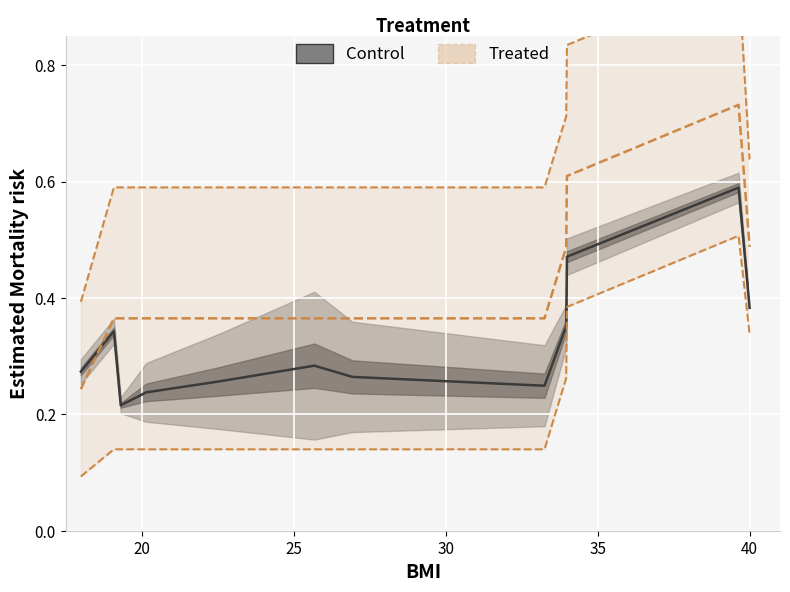

List the series in order of their overall mean, highest first.

Treated, Control